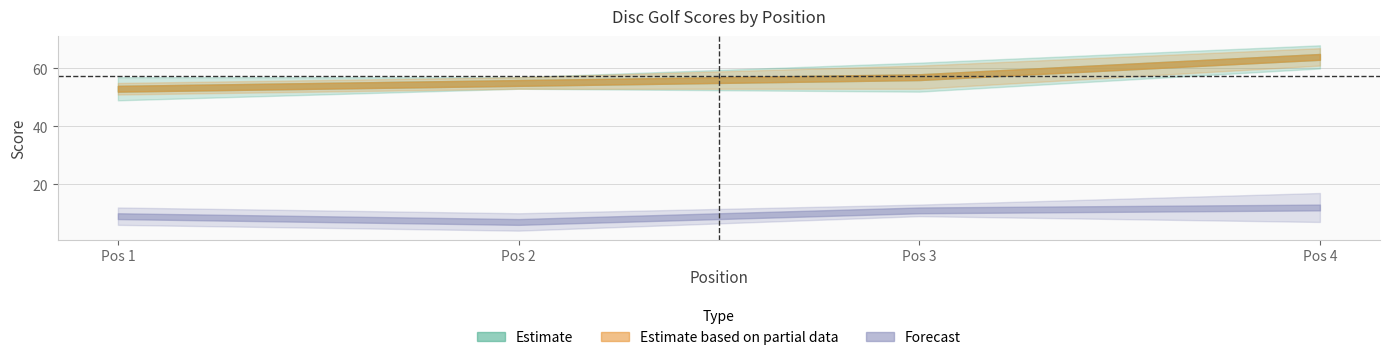

True or false: event_total_score and hole_4 intersect in this chart.

False